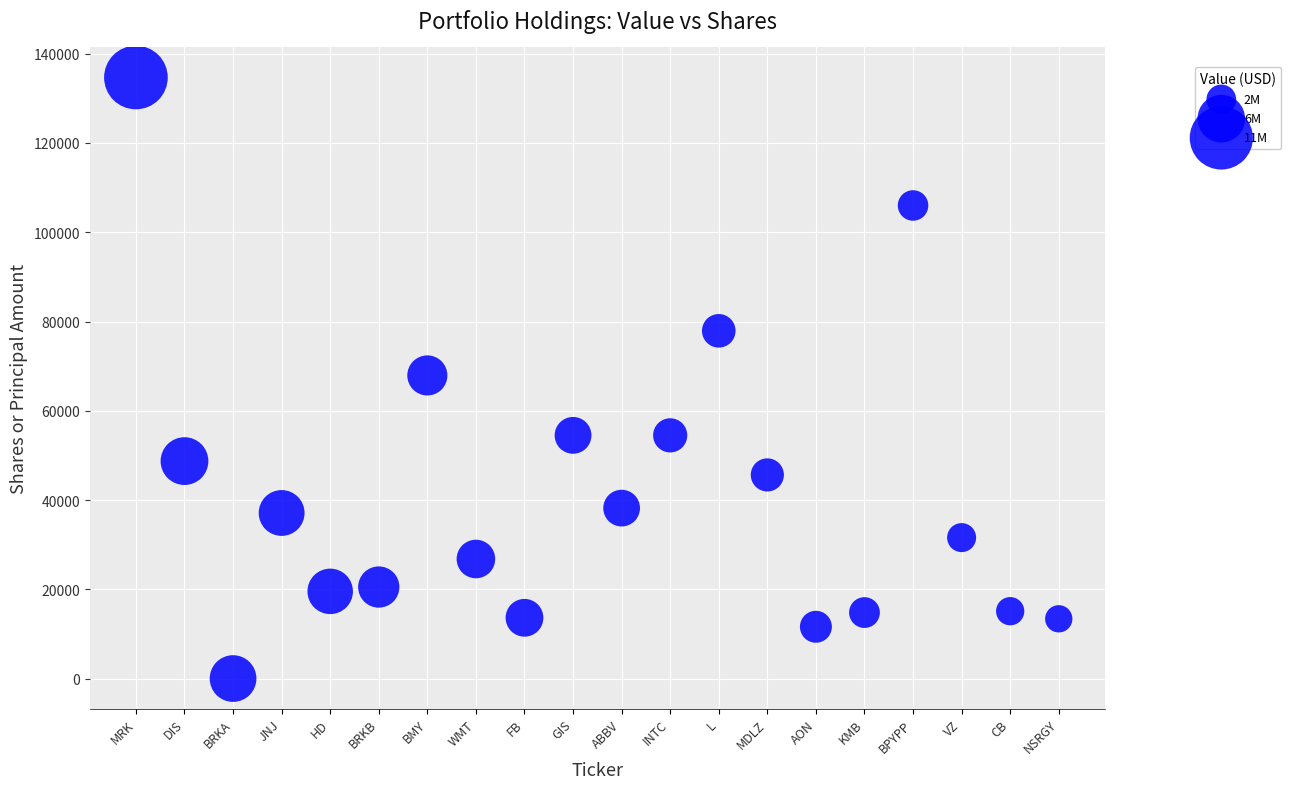

What is the range of Y values (max minus min)?

134652